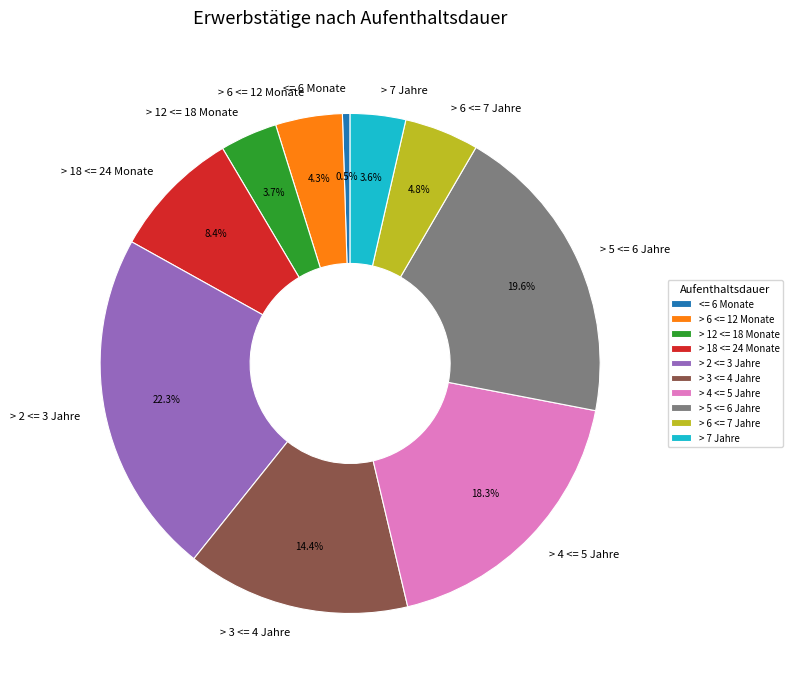

Which has a higher value, > 12 <= 18 Monate or > 6 <= 12 Monate?

> 6 <= 12 Monate